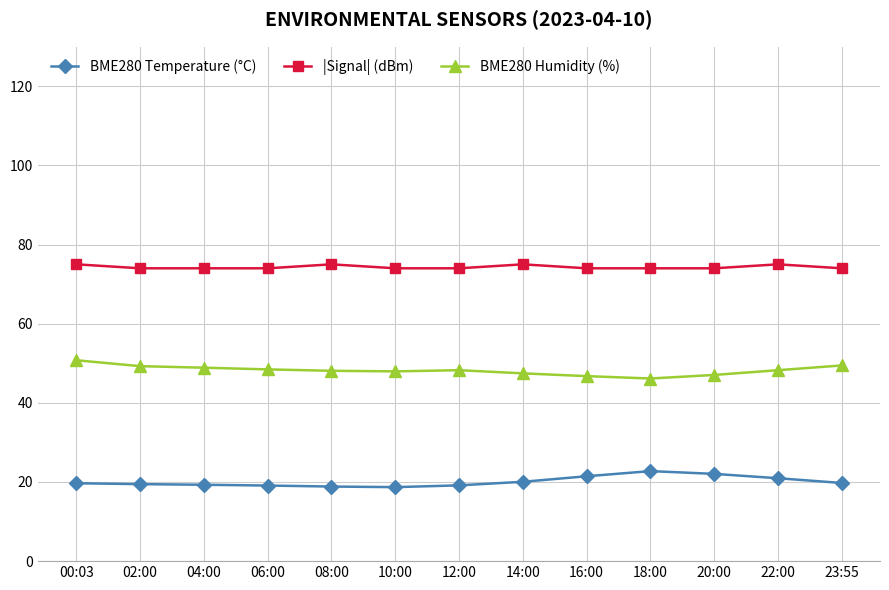

What is the sum of the BME280 Humidity (%) values at 20:00 and 06:00?

95.5